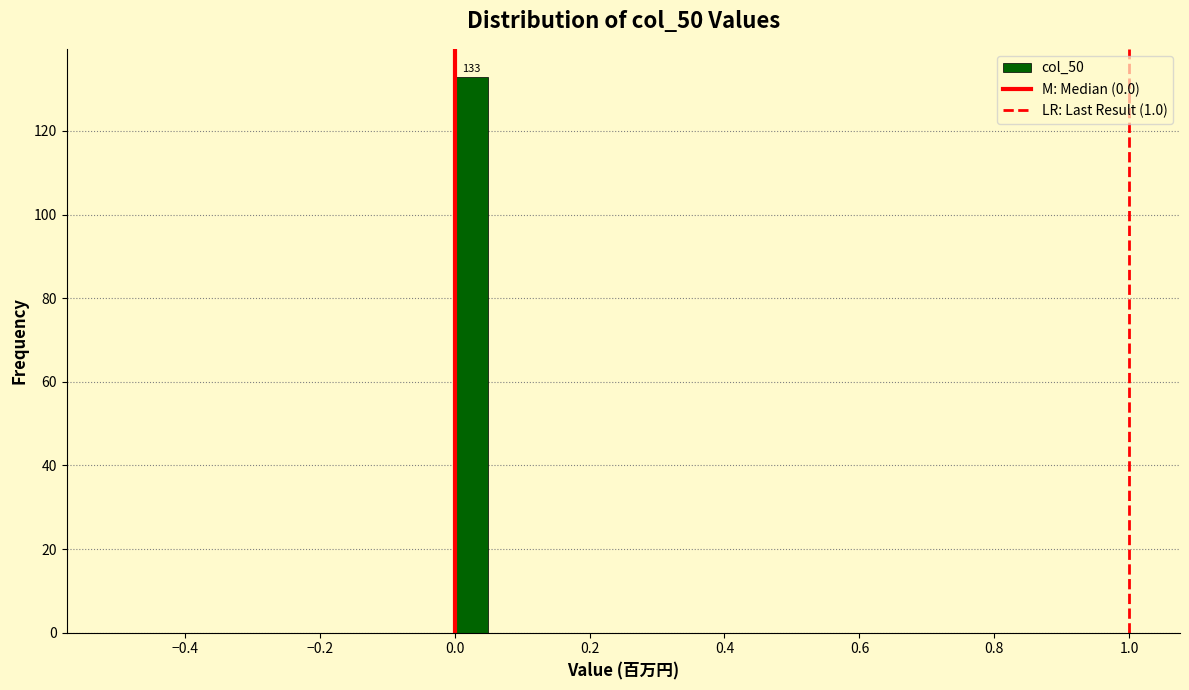

Around what value on the x-axis is the tallest bar? Give the approximate position of its centre, as read against the axis.

0.02